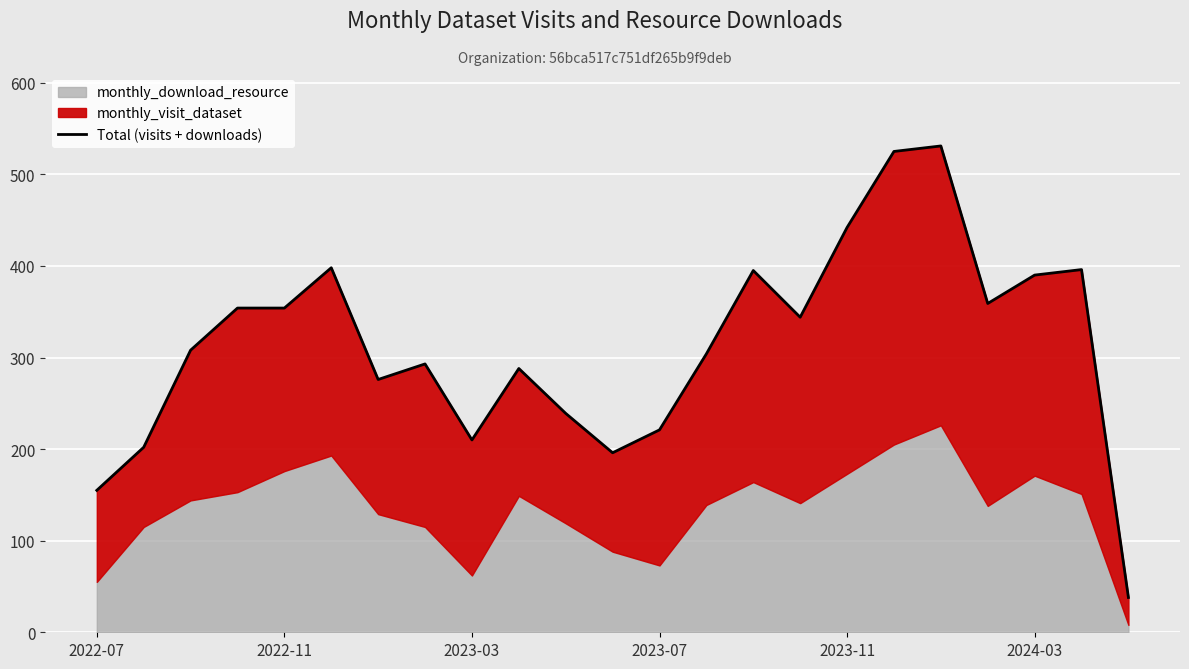

List the labels in order of value, smallest first.

22, 2022-07, 11, 2022-11, 8, 12, 10, 6, 9, 7, 13, 2023-03, 15, 2023-07, 2023-11, 19, 20, 14, 21, 2024-03, 16, 17, 18